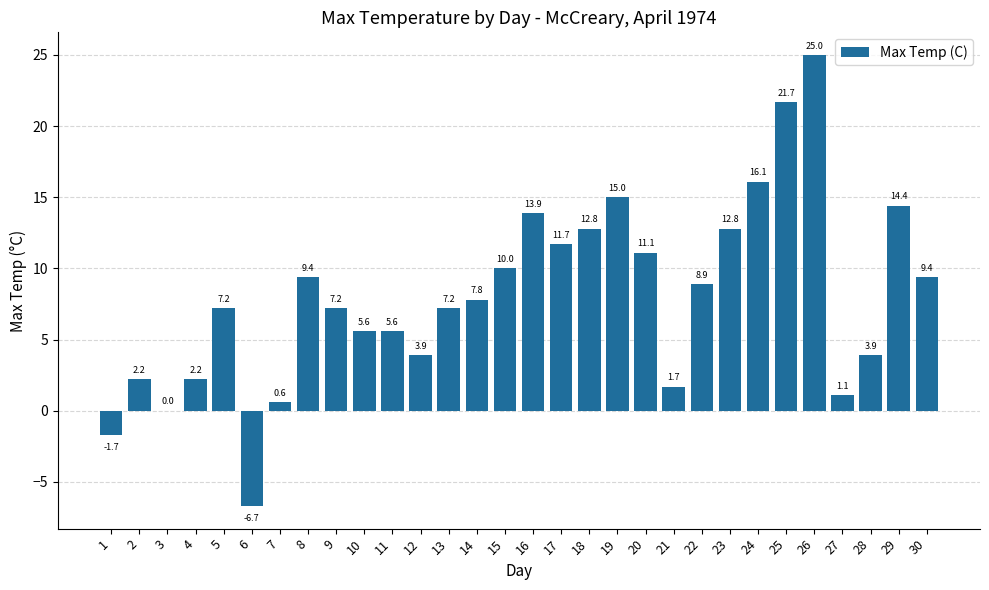

Count the number of data series in this chart.

1